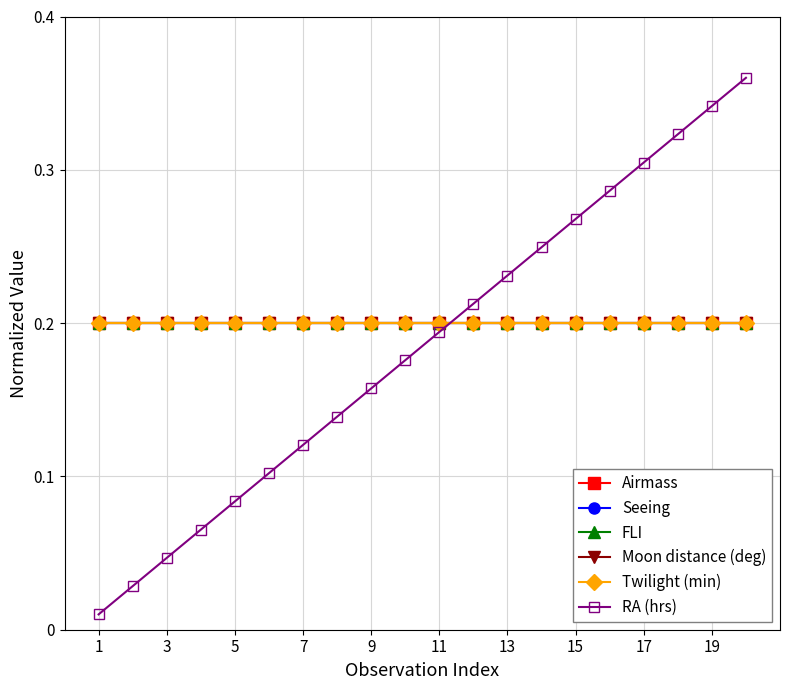

How many categories are shown in the chart?

20